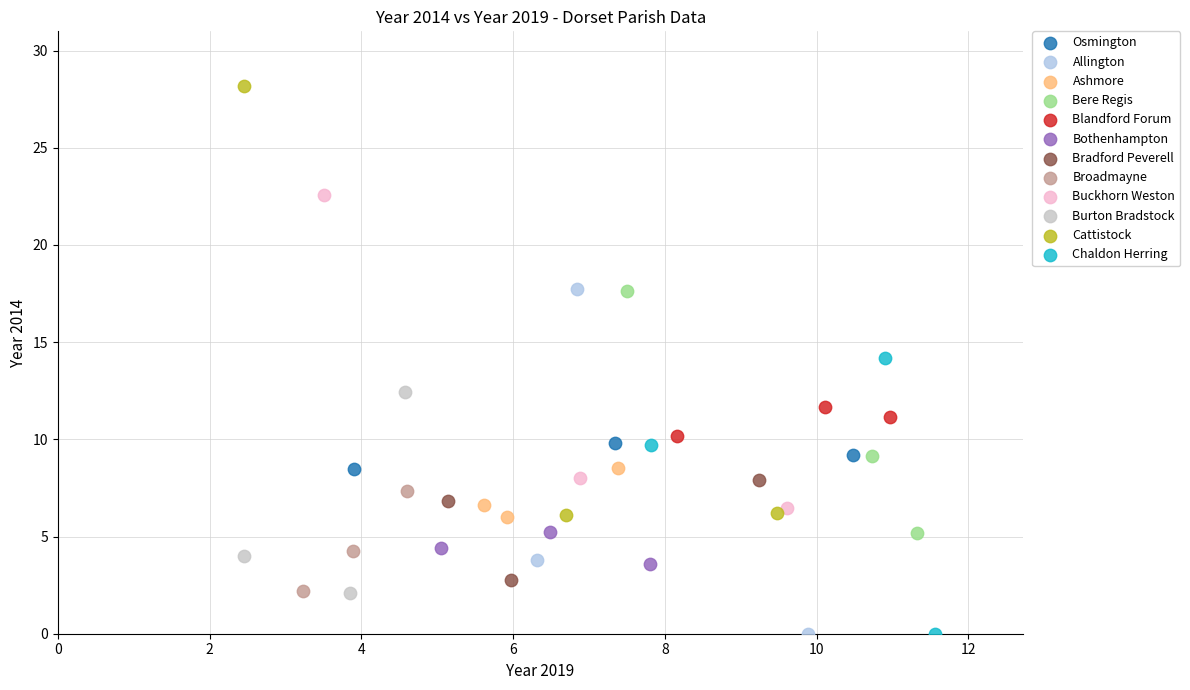

Which series contains the highest Y value?

Cattistock